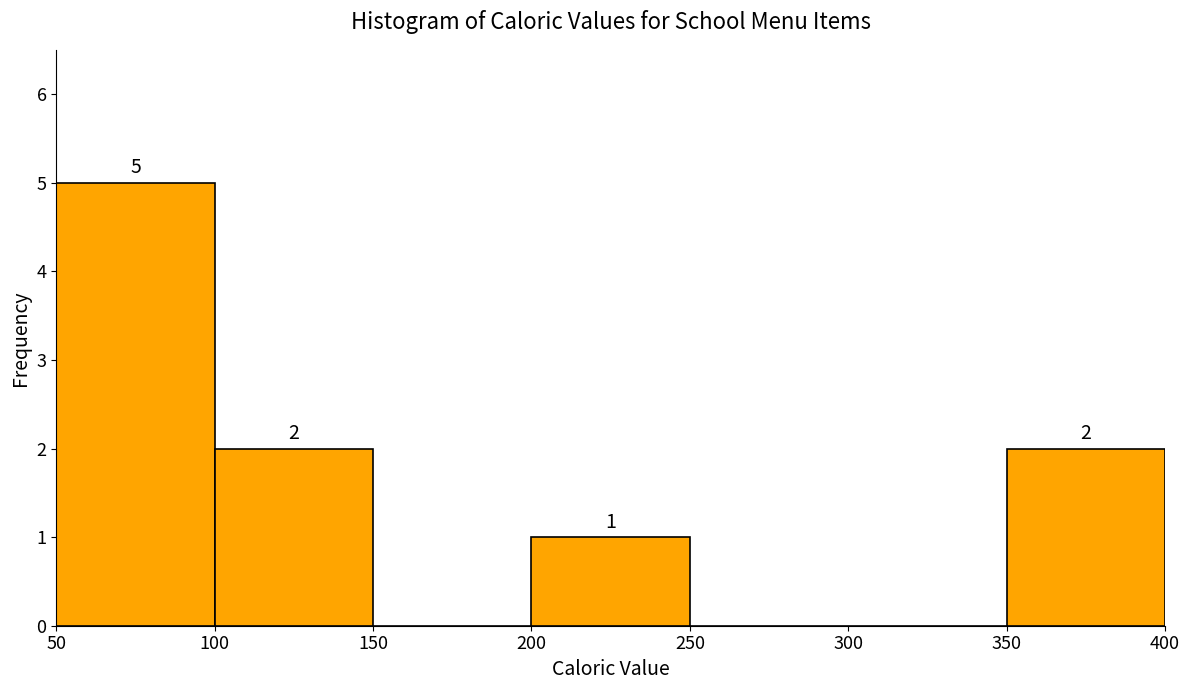

Which range on the x-axis has the tallest bar?

50 to 100